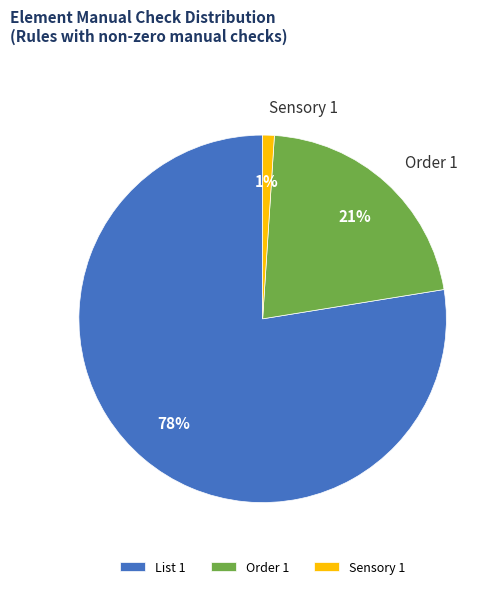

To the nearest percent, what is the difference between the largest and smallest slice percentages?

77%